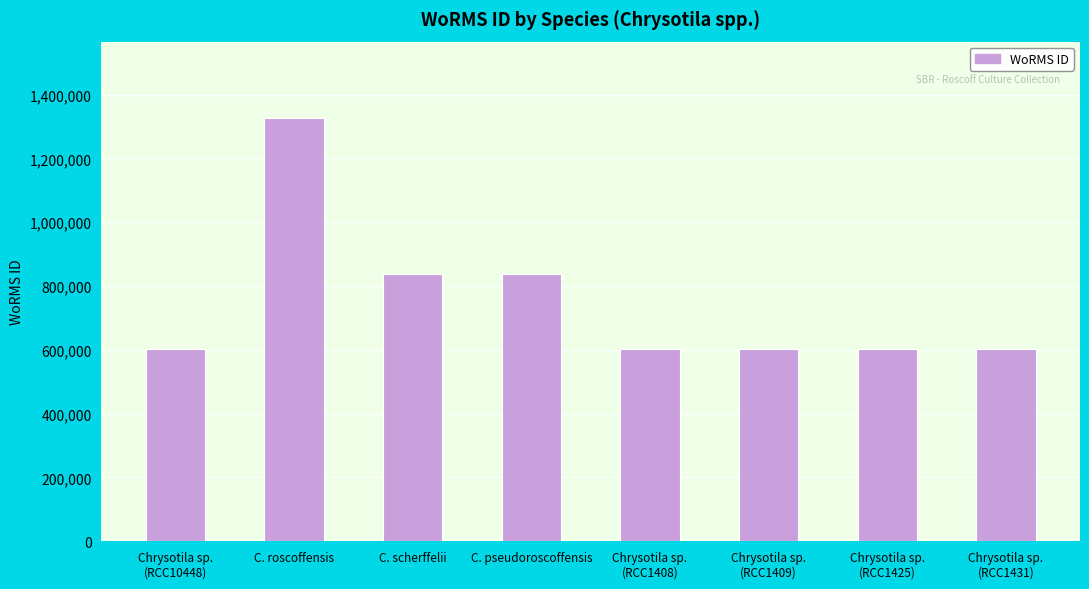

True or false: the data shows 1327470 at C. roscoffensis.

True